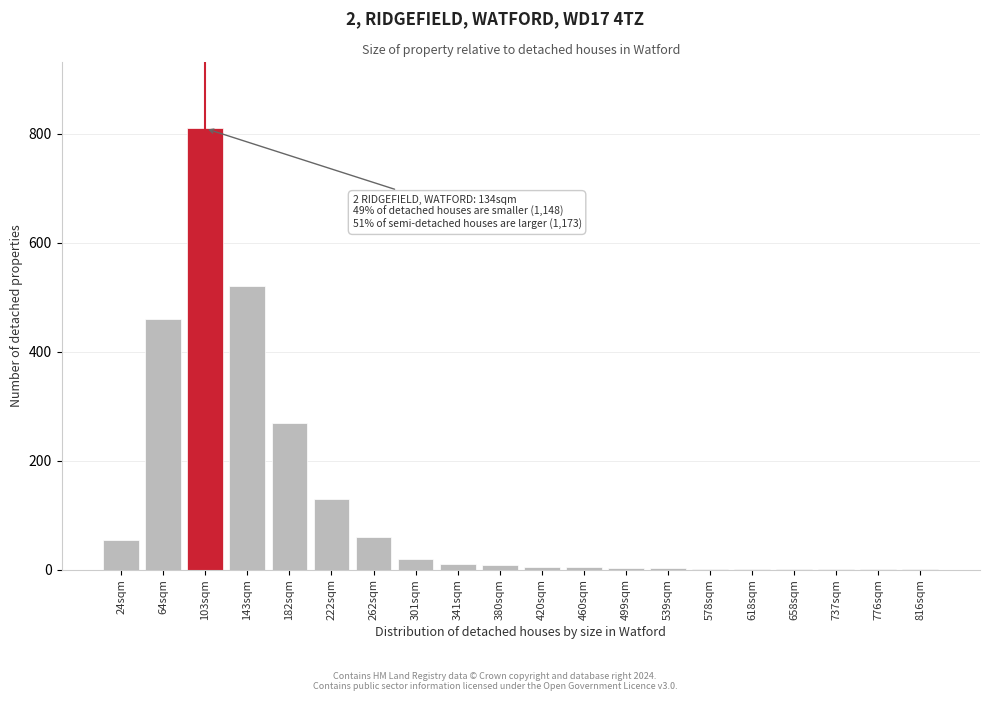

At which category does the chart reach its peak across all series?

103sqm